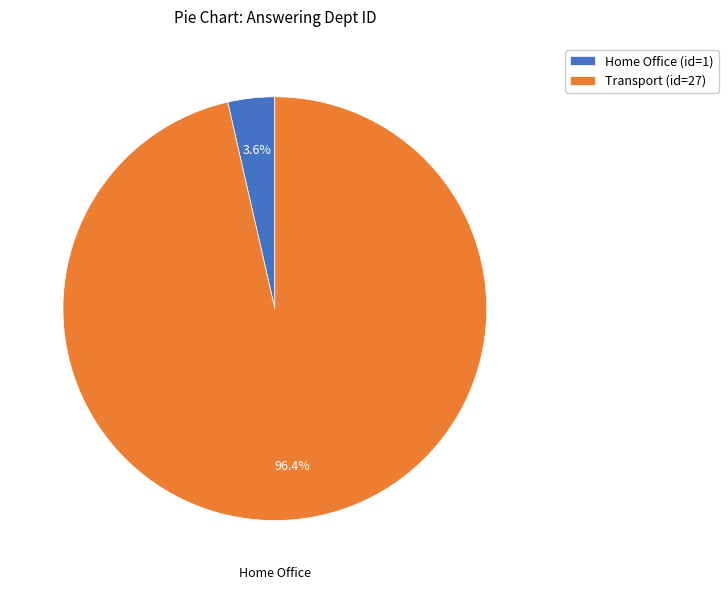

Which category has the smallest portion of the pie?

Home Office